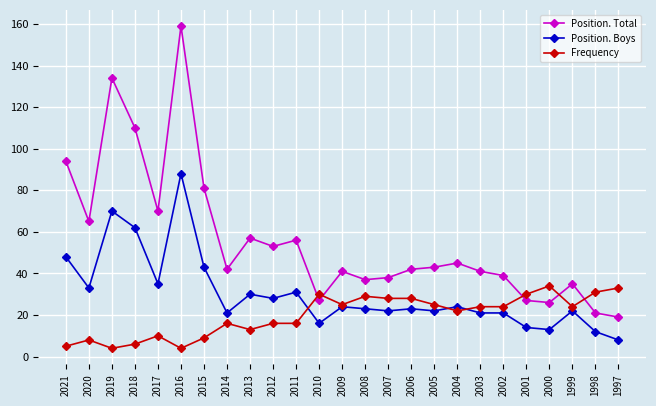

At which category is the sum across all series the highest?

2016